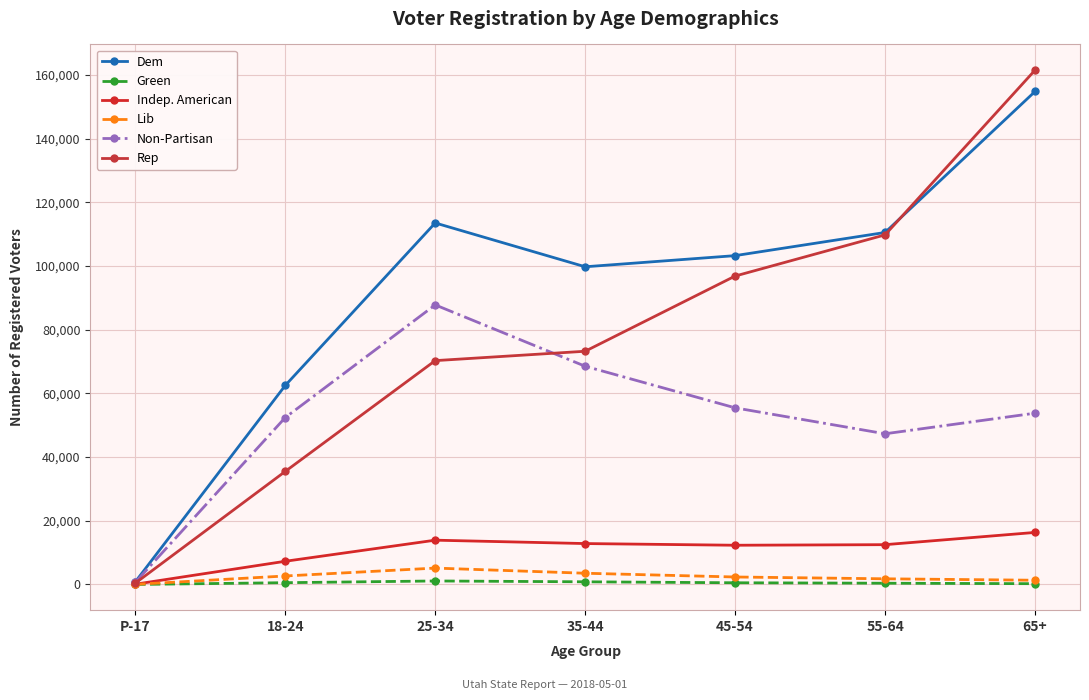

What is the difference between the second highest and second lowest values in the Dem series?

51030